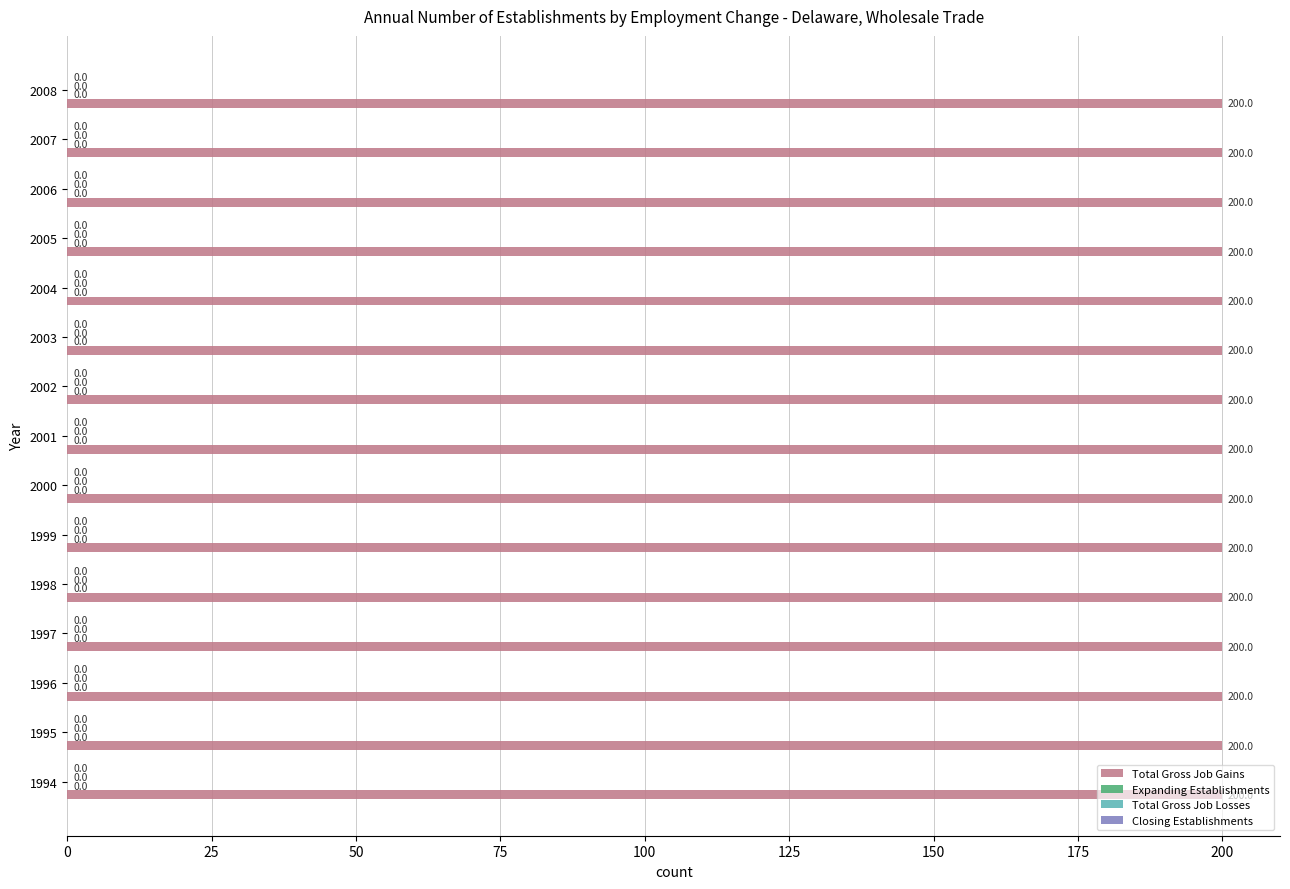

At which category is the sum across all series the highest?

1994